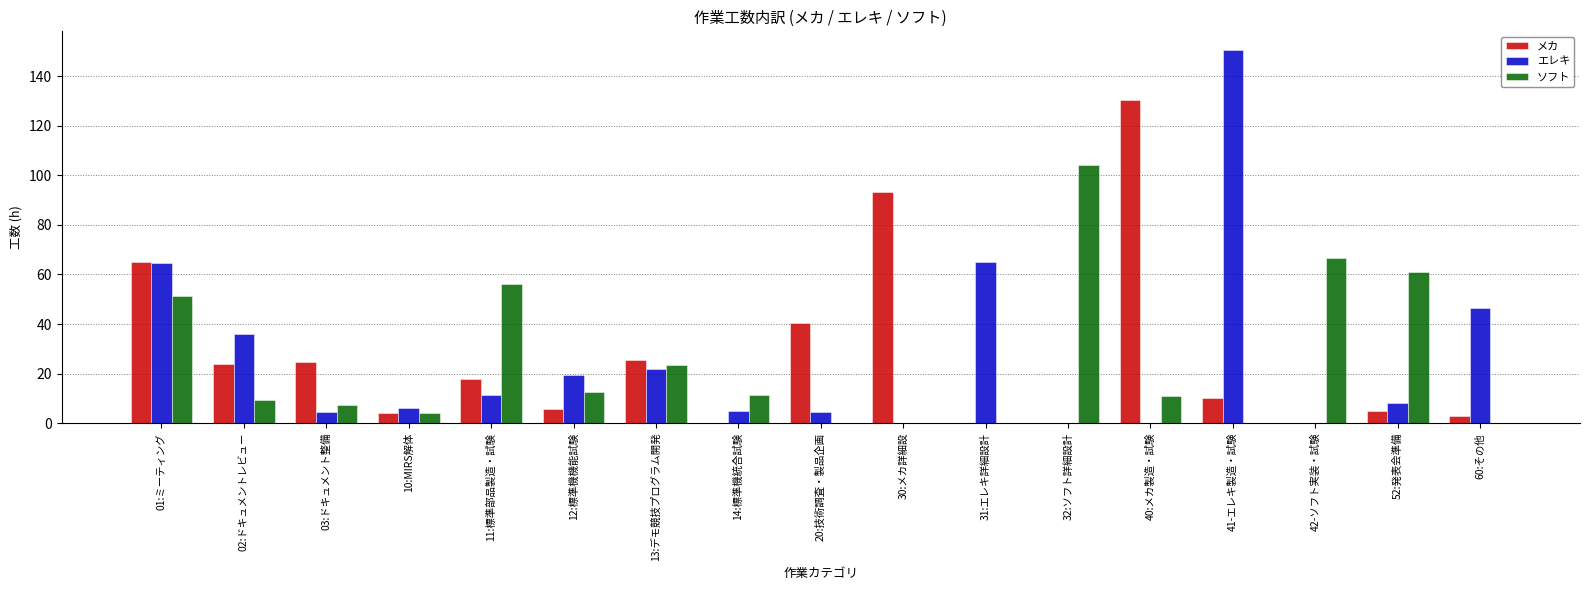

True or false: ソフト has a value of 99.7 at 11:標準部品製造・試験.

False